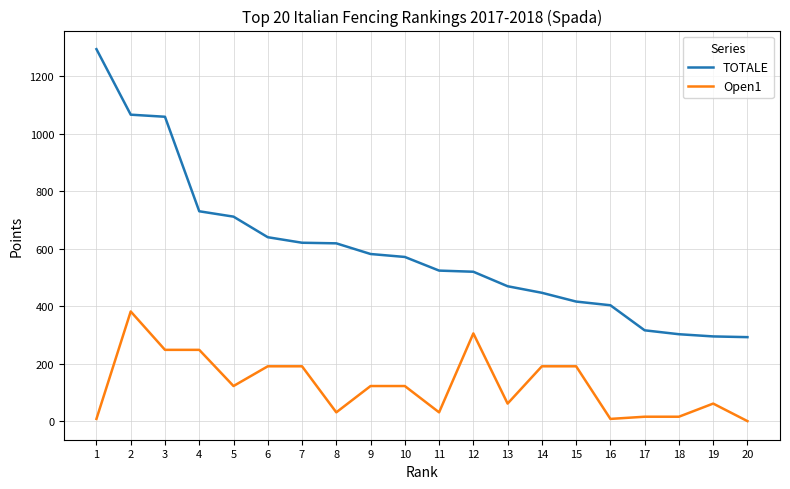

At which category is the sum across all series the highest?

2